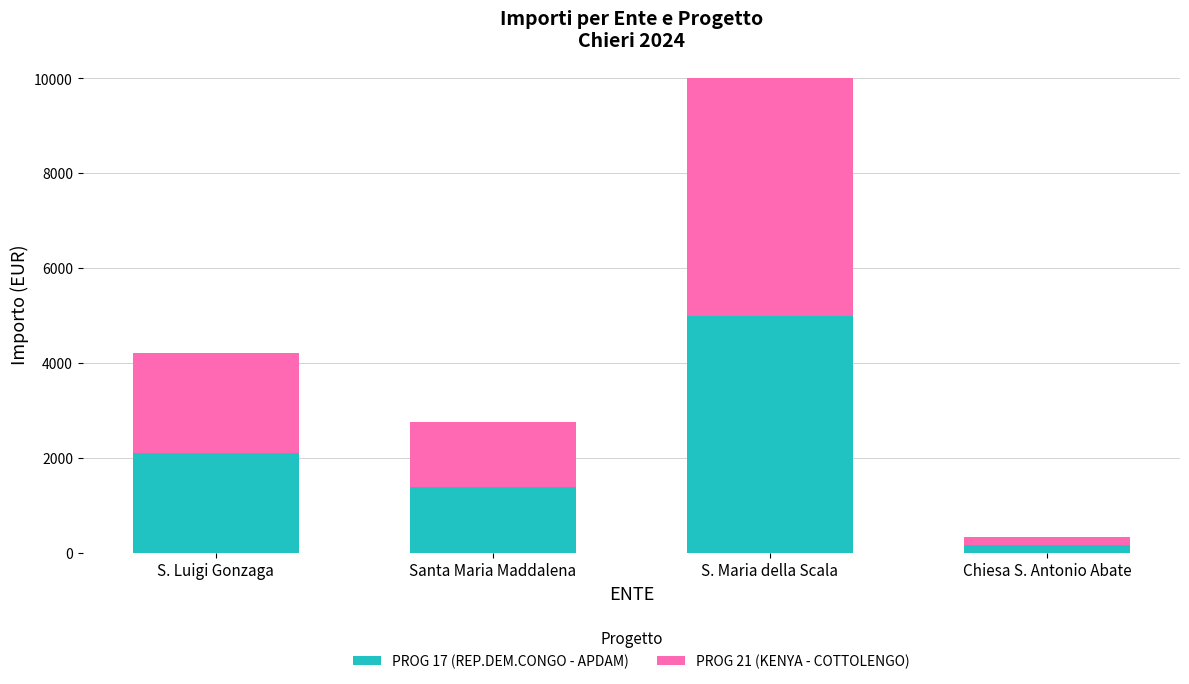

Are the bars grouped side by side (vs. stacked)?

No